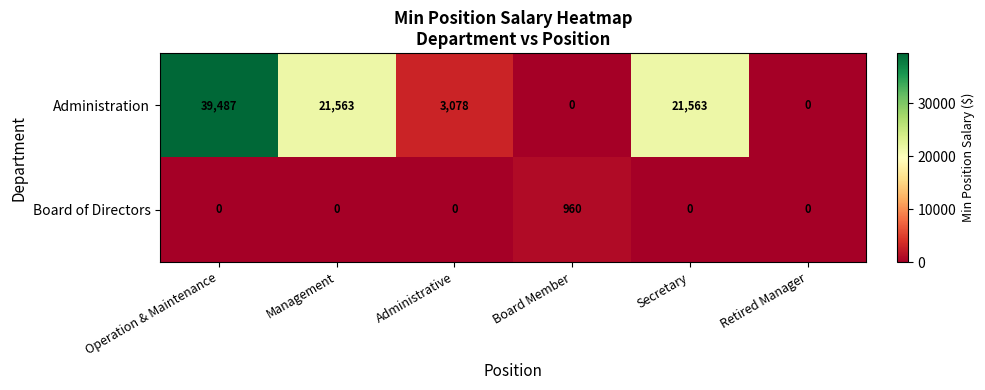

At which category is the sum across all series the highest?

Operation & Maintenance